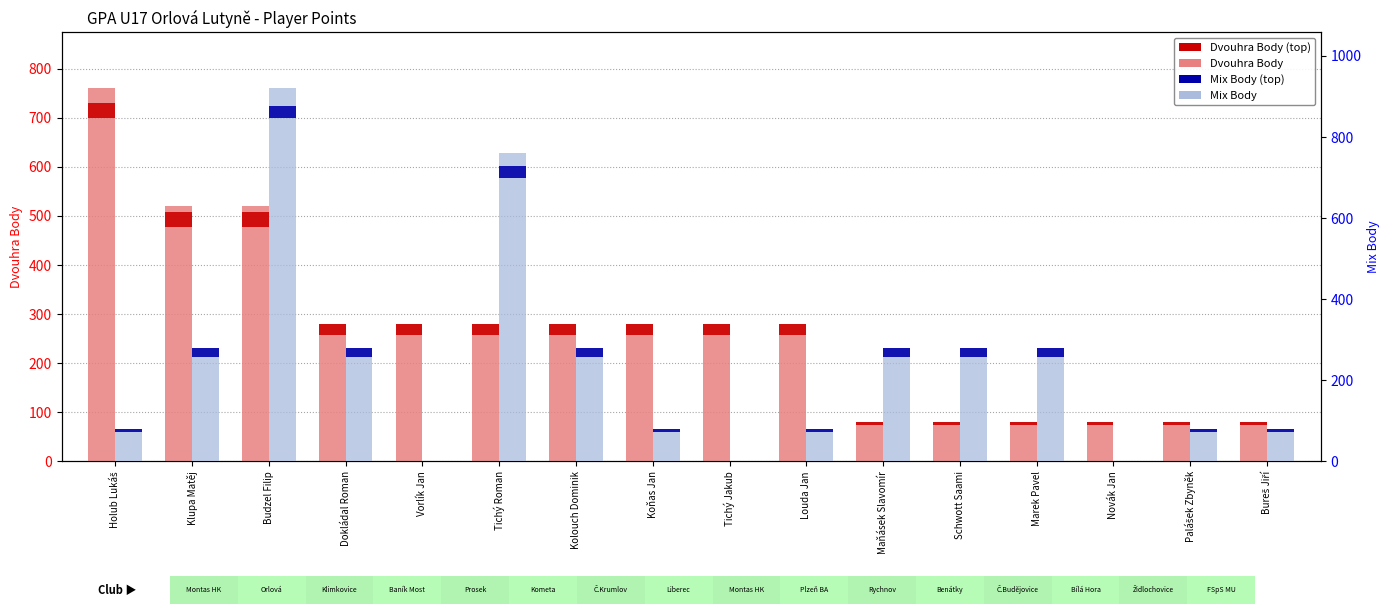

True or false: Dvouhra Body has a value of 280 at Dokládal Roman.

True